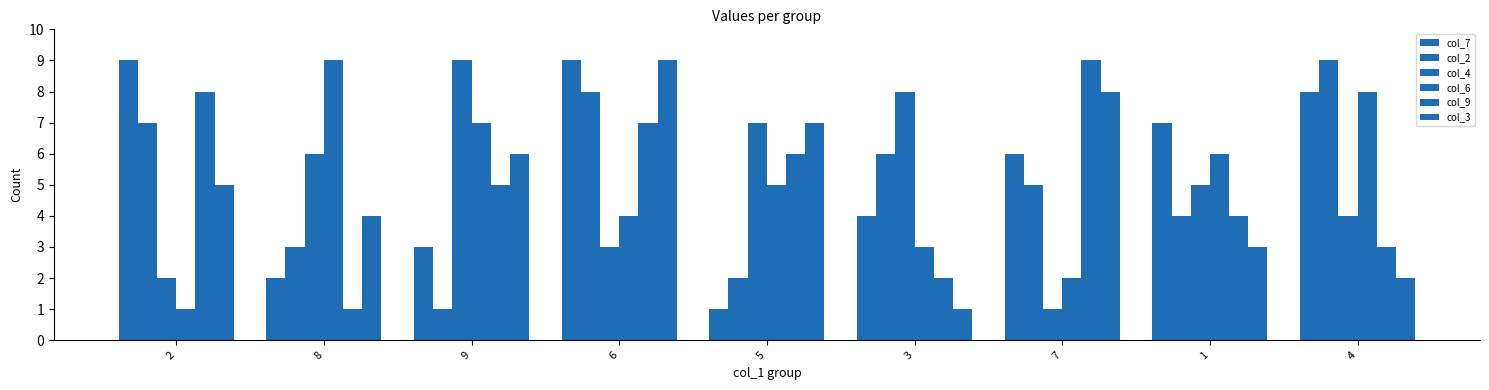

What is the total value across all series at 4?

34